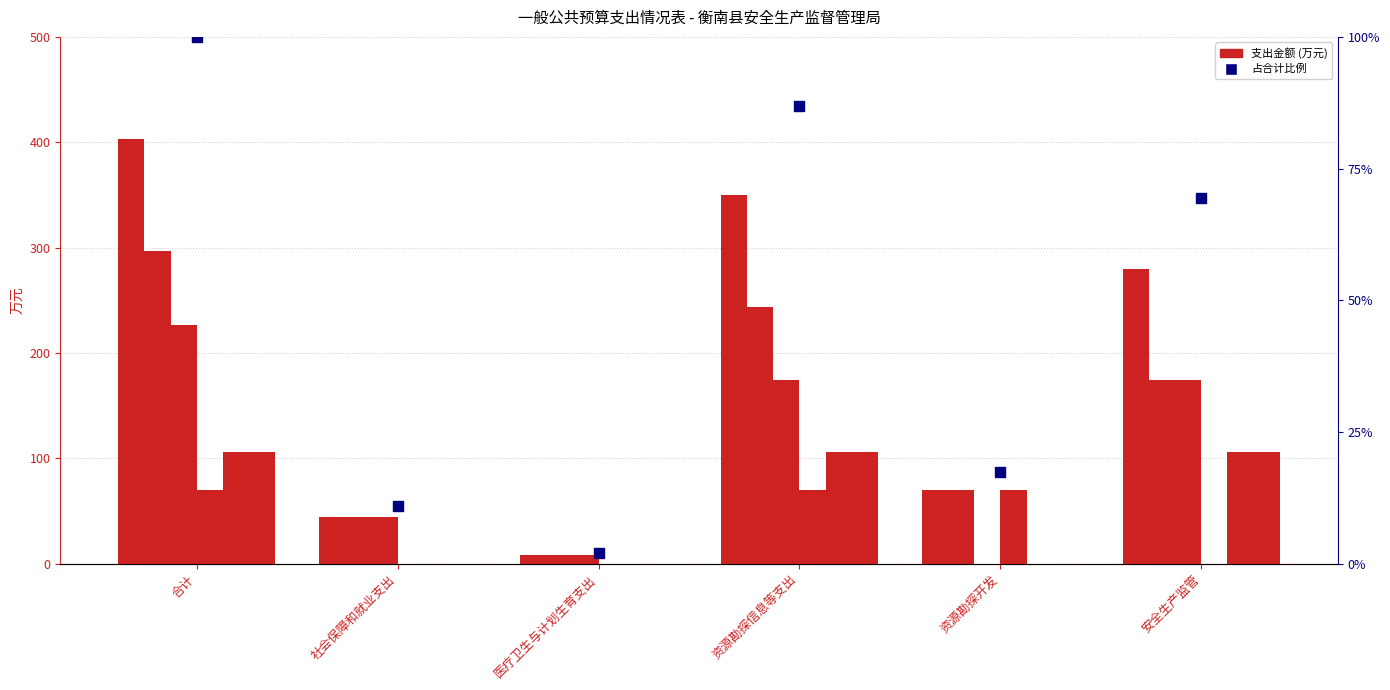

What is the total value across all series at 资源勘探信息等支出?

1050.3